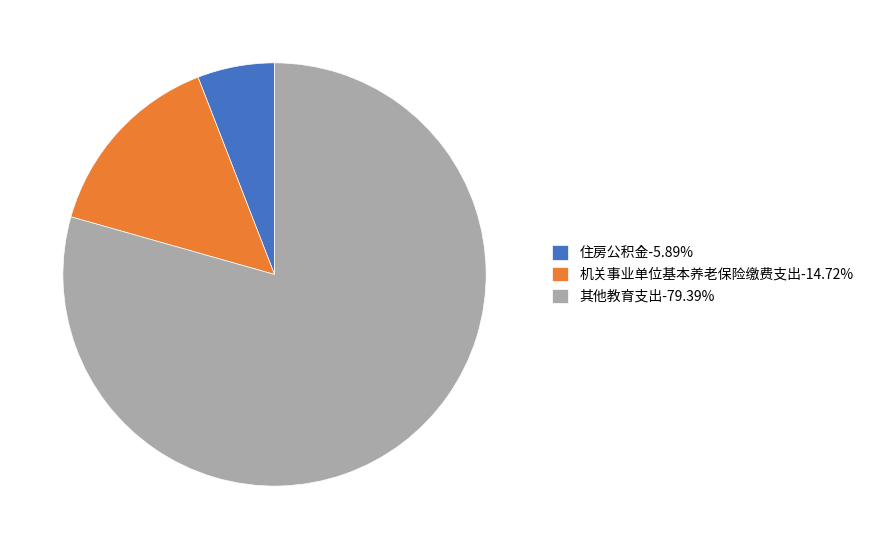

Is it true that 机关事业单位基本养老保险缴费支出 is 2% of the pie?

False